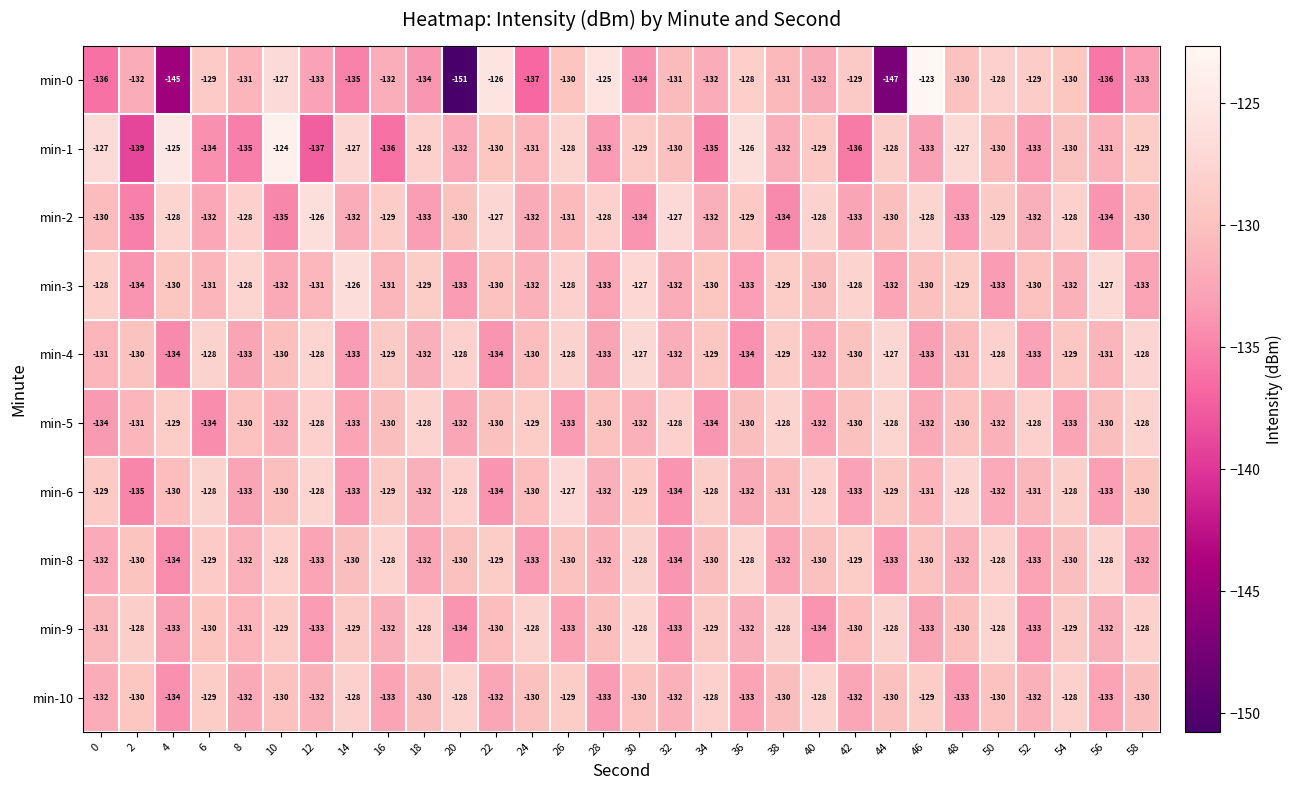

What is the maximum value for min-9?

-128